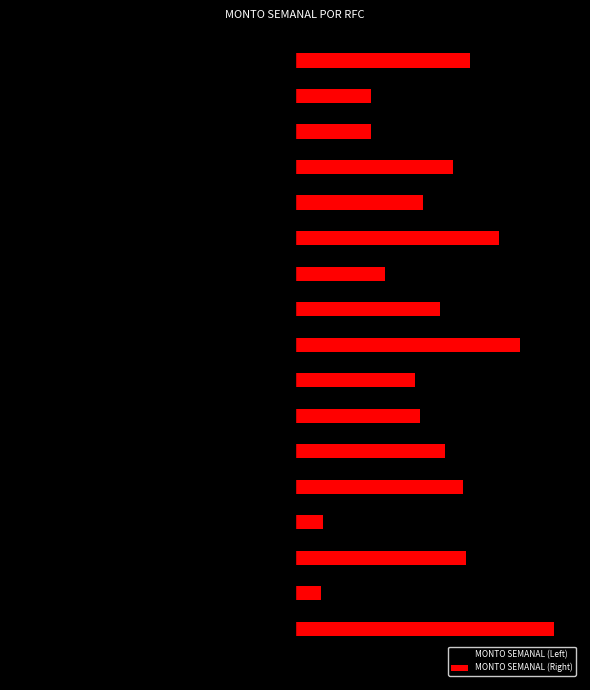

What are all the series names shown in the legend?

MONTO SEMANAL (Left), MONTO SEMANAL (Right)